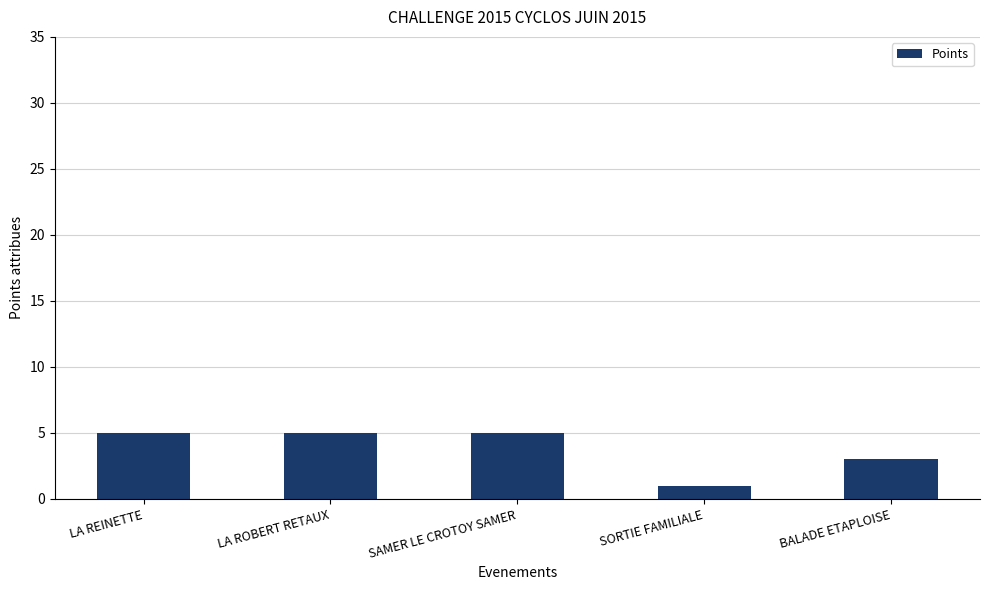

Are the bars grouped side by side (vs. stacked)?

No